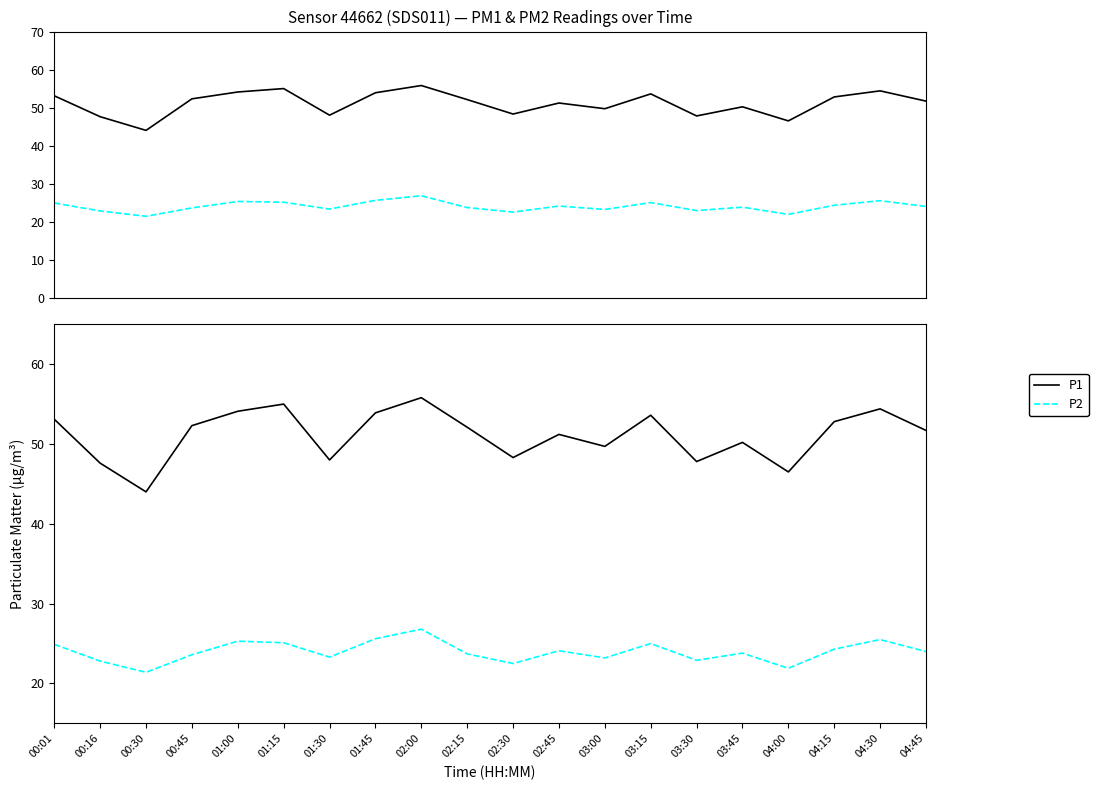

At which category does P2 reach its first local valley?

00:30